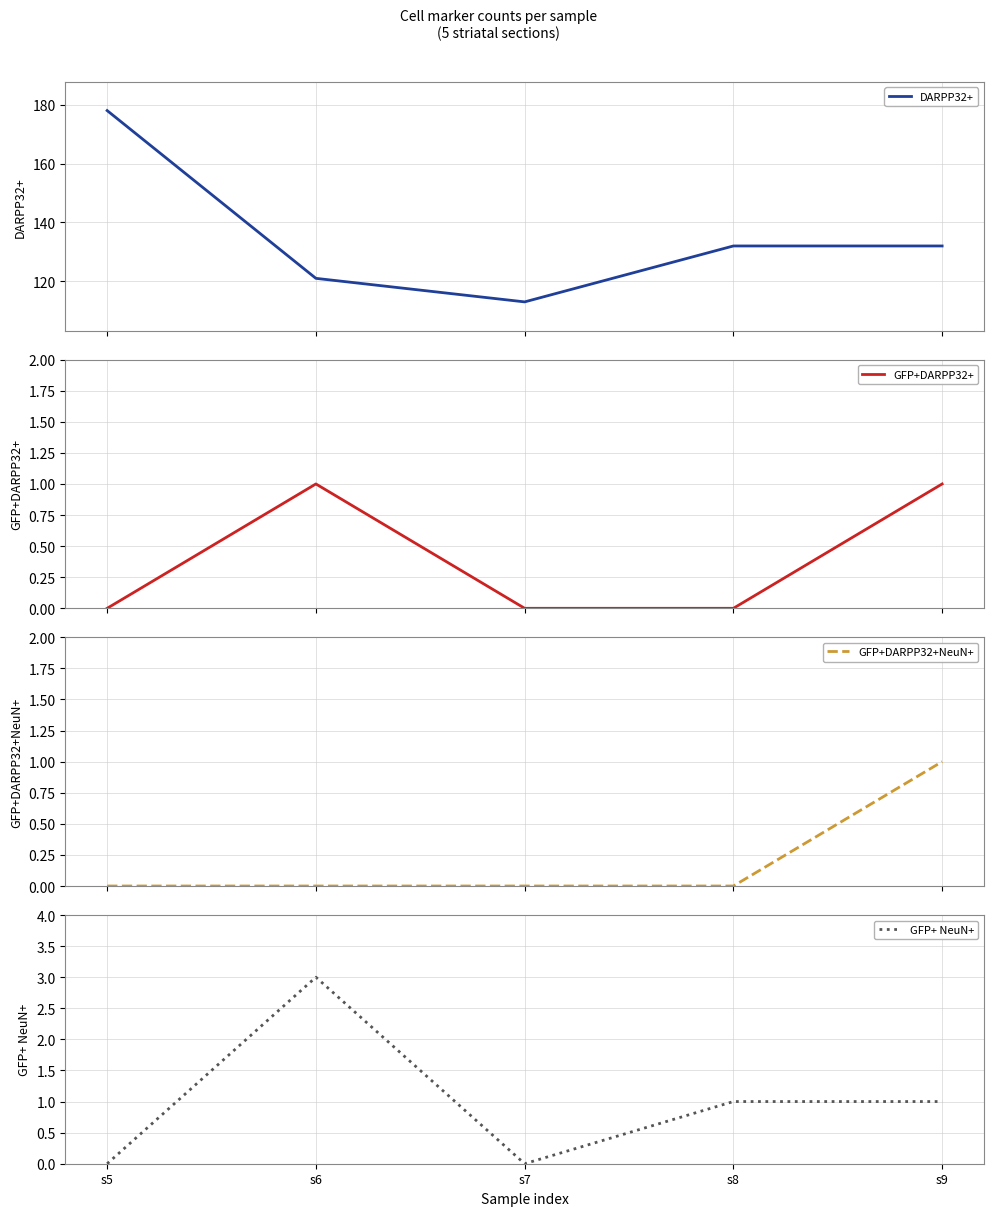

Count the number of categories in the chart.

5